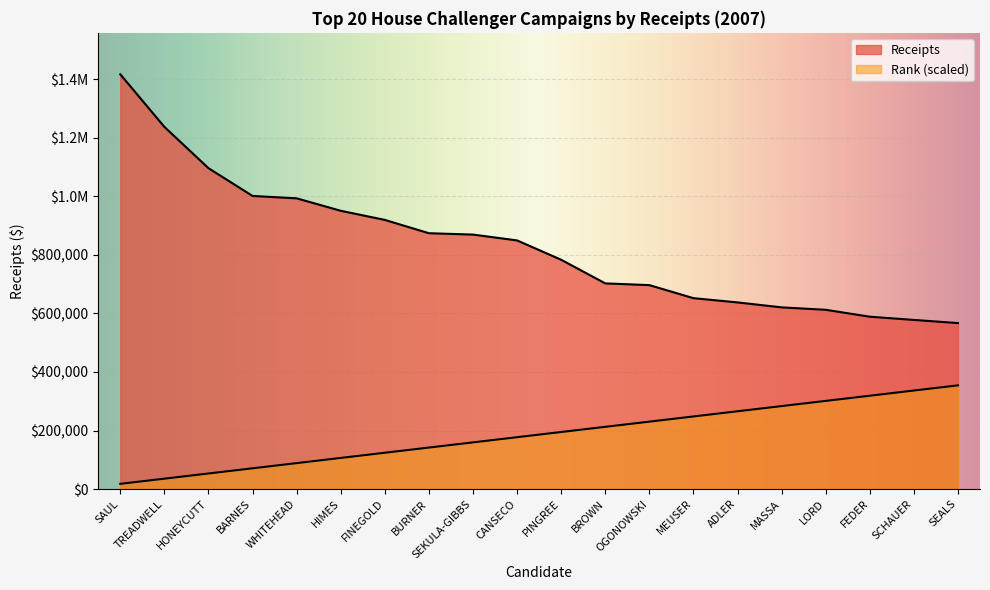

Which series has the largest total across all categories?

Receipts